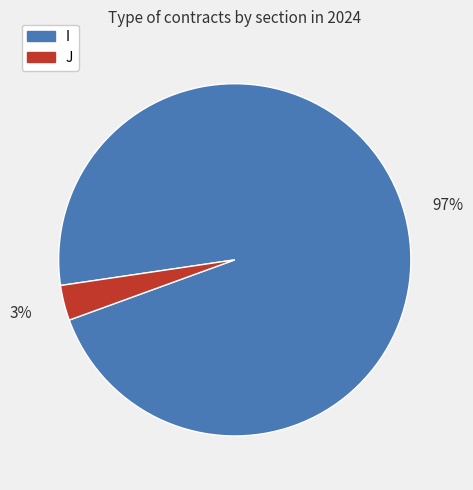

Which category has the smallest portion of the pie?

J